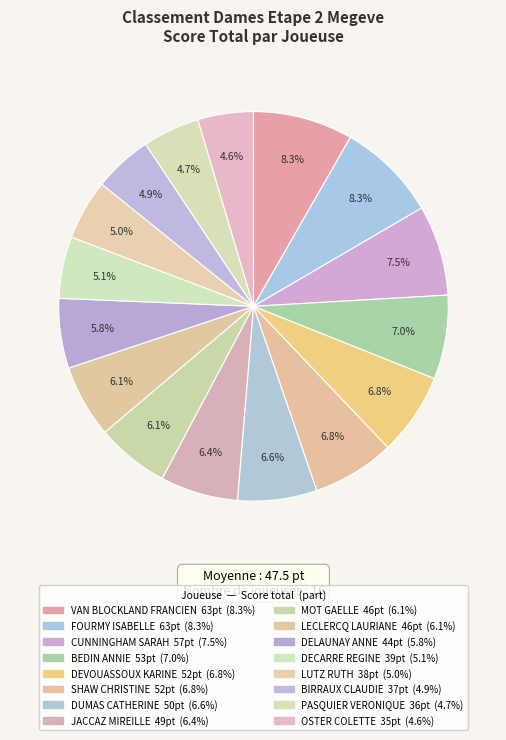

Combined, what portion of the pie is DEVOUASSOUX KARINE and DECARRE REGINE?

12.0%